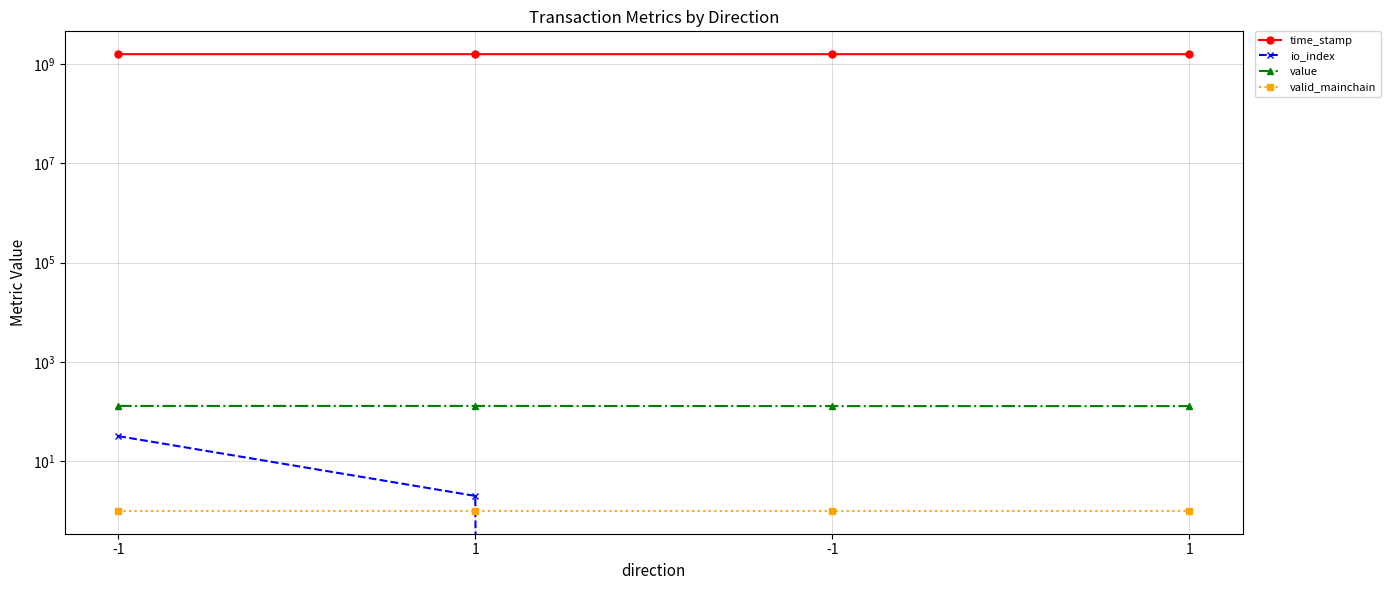

True or false: time_stamp and io_index intersect in this chart.

False